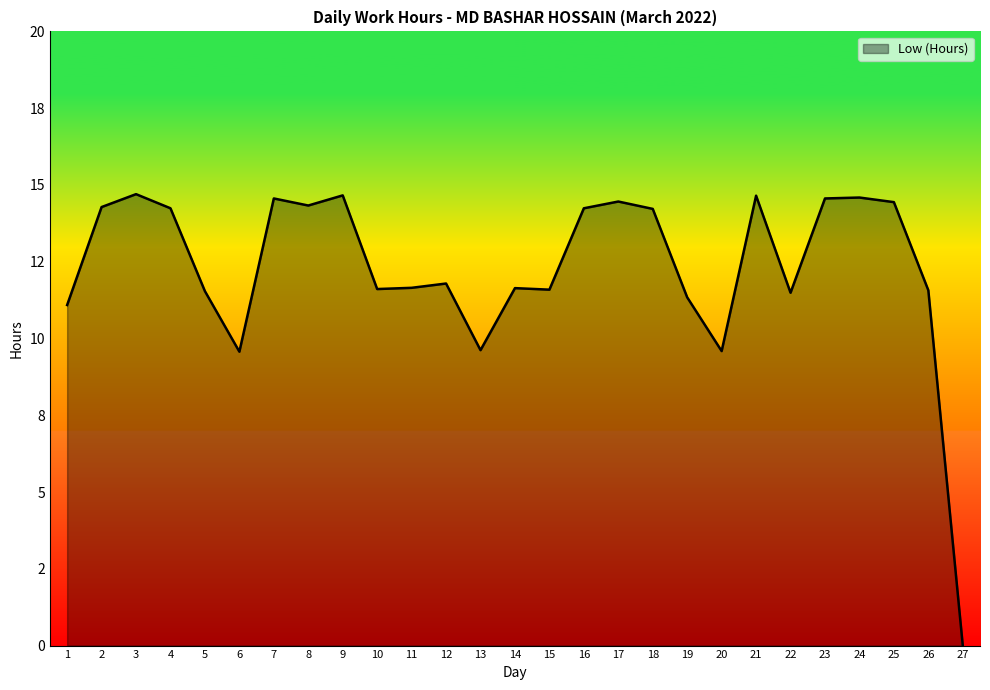

How many interior local peaks (higher than both neighbors) does the data have?

8